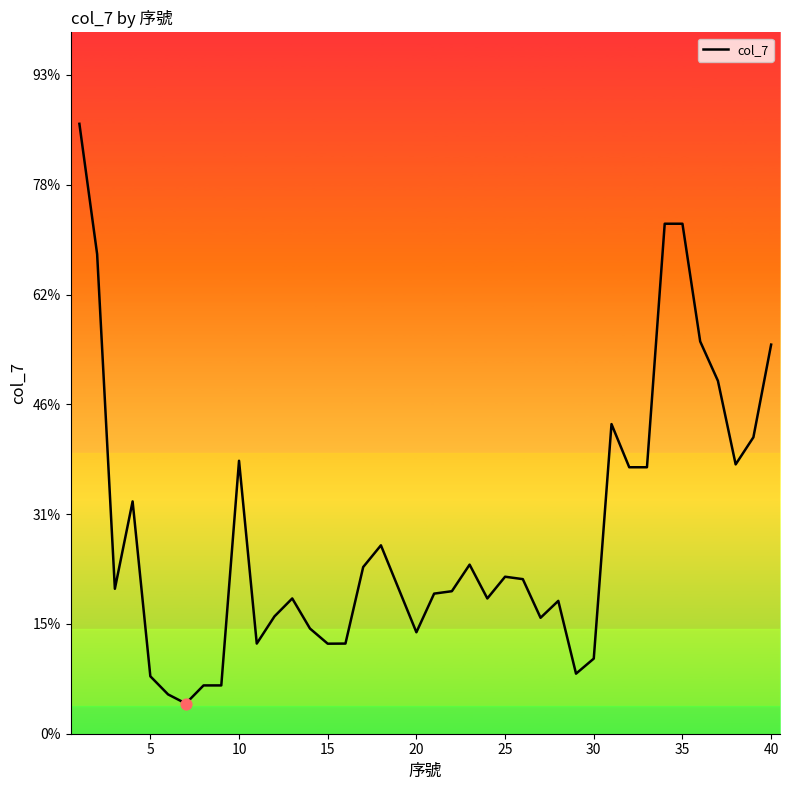

Is this an area chart (filled region under the line)?

No